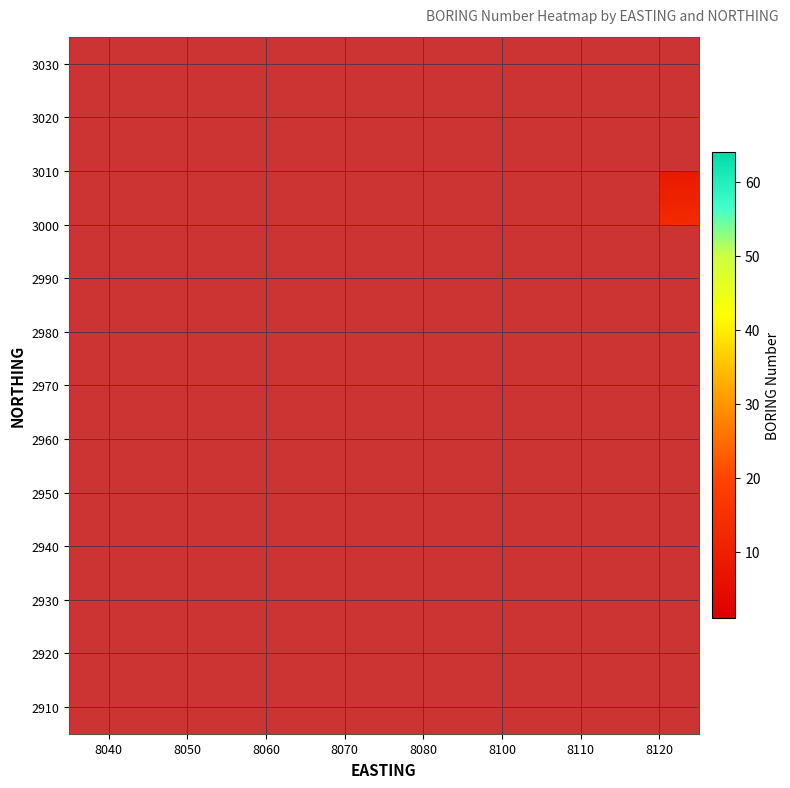

What is the greatest value displayed?

64.0